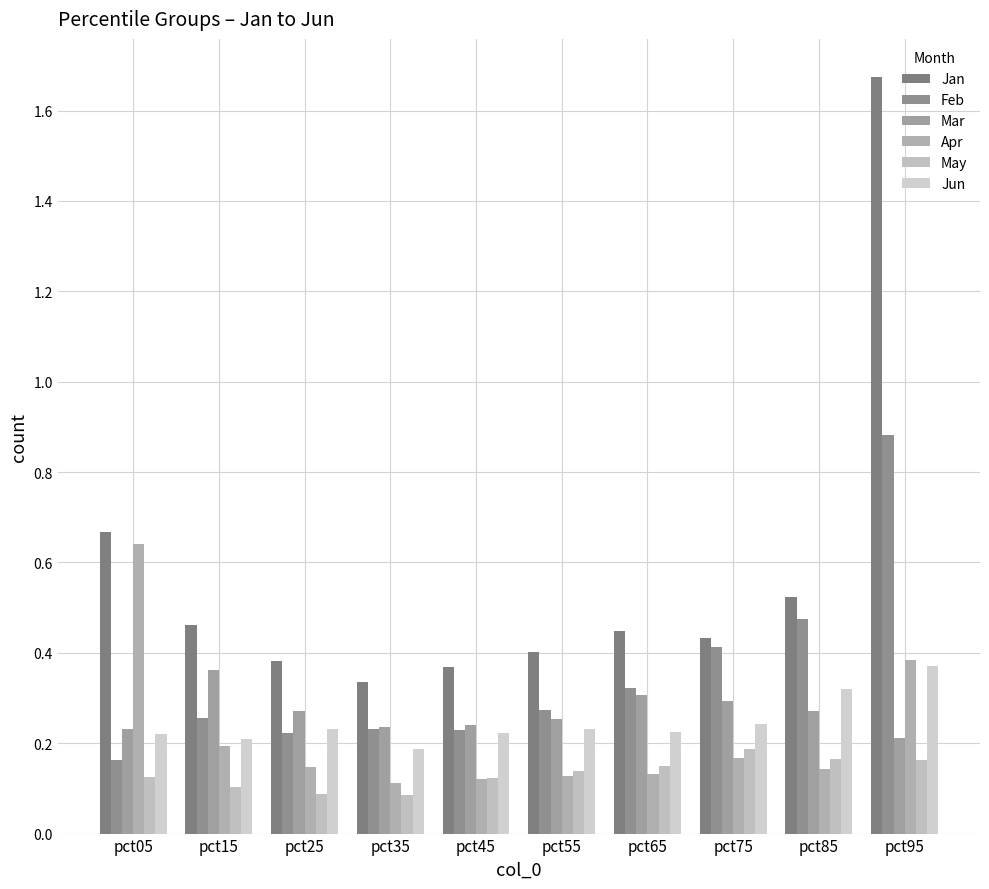

What is the maximum value shown in the chart?

1.7